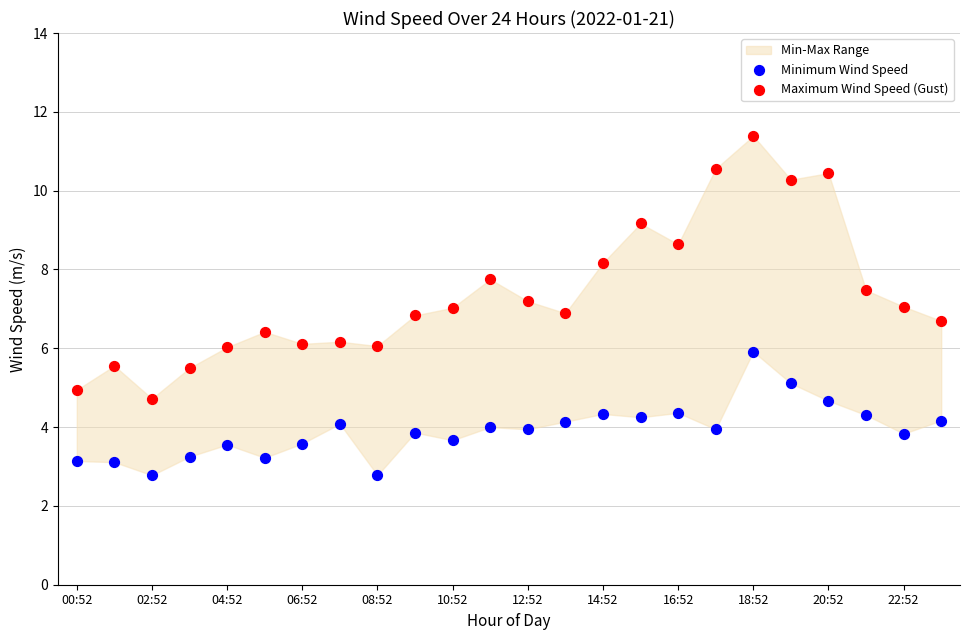

Across all data points, what is the range of Y values (max minus min)?

8.6